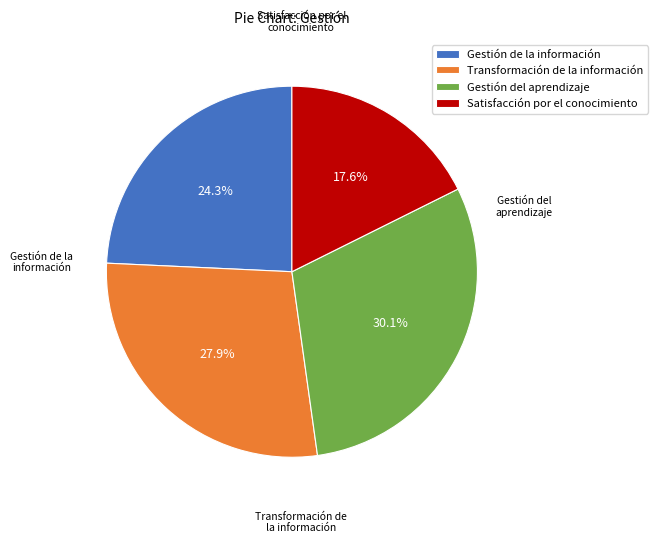

How many segments does this pie chart have?

4